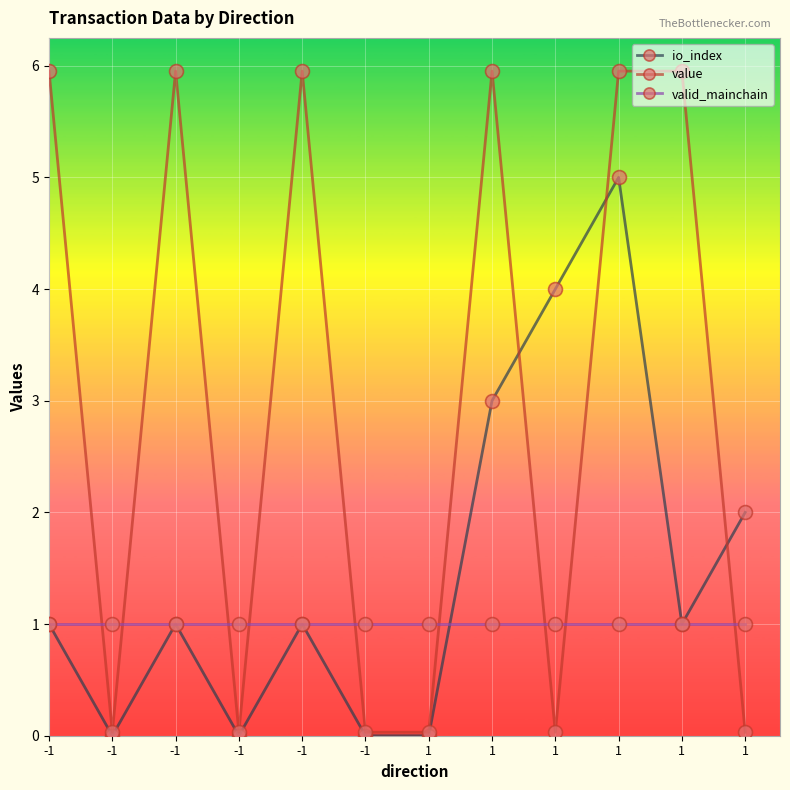

List the series in order of their peak value, highest first.

value, io_index, valid_mainchain